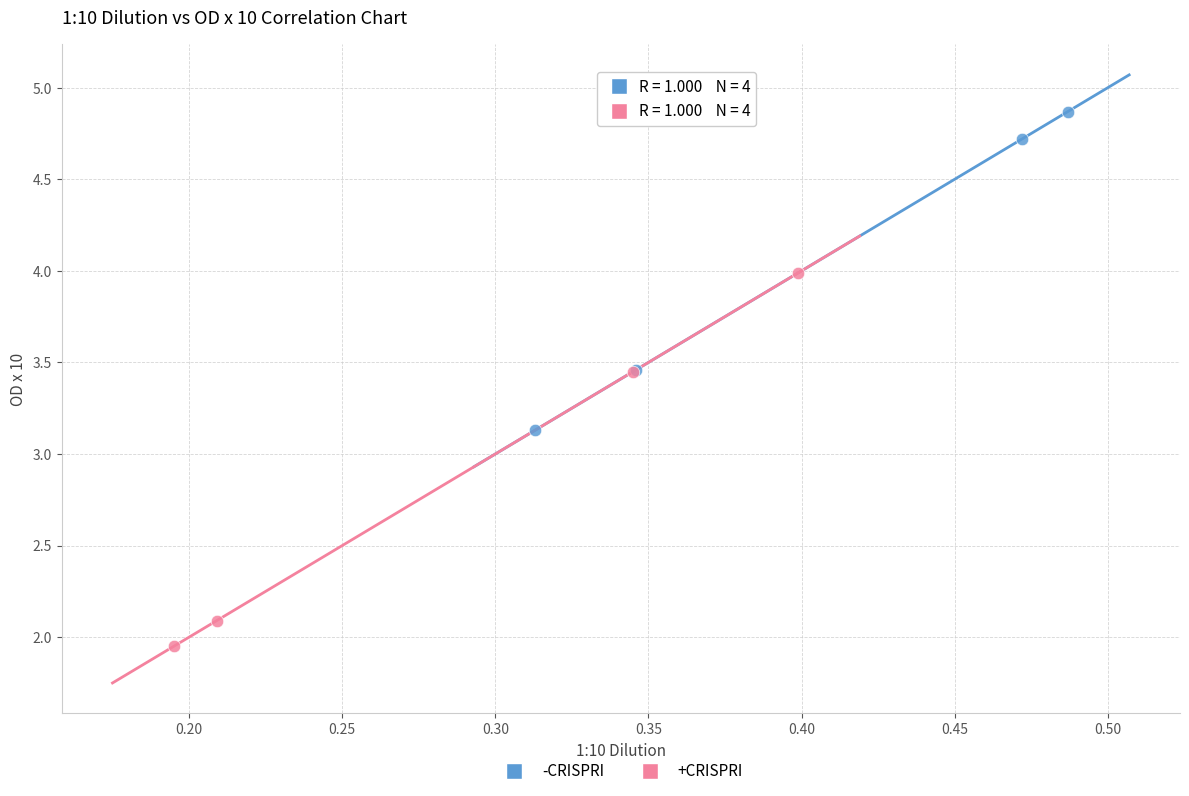

Which series contains the highest Y value?

-CRISPRI